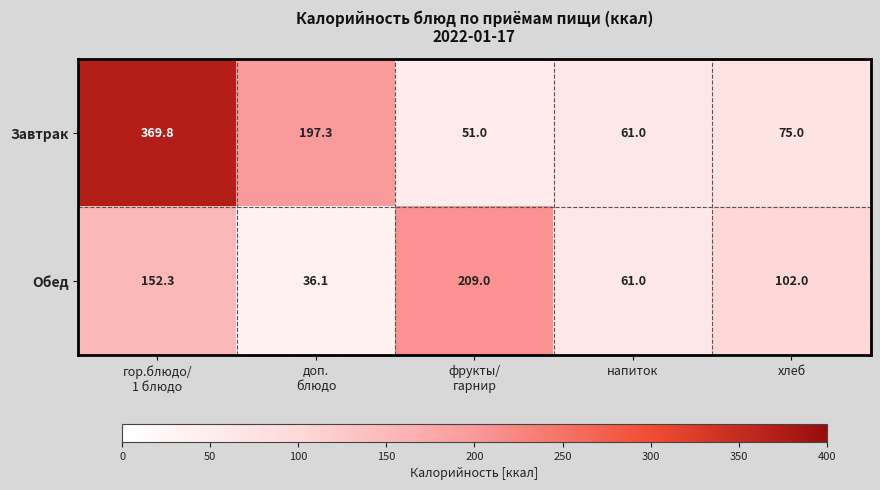

What is the total value across all series at фрукты/
гарнир?

260.0